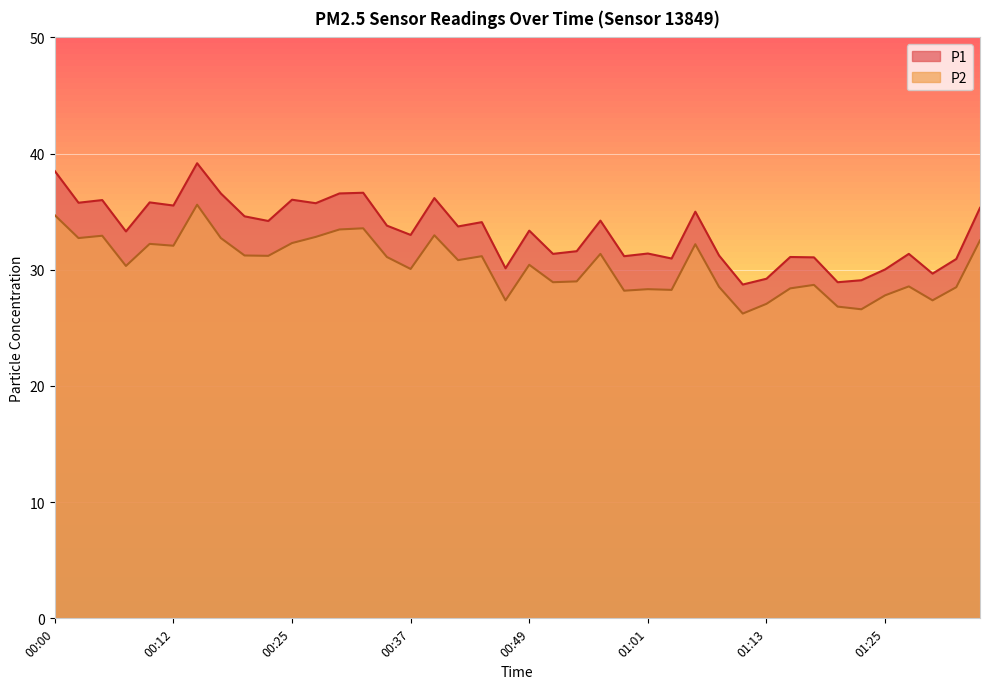

True or false: P2 and P1 intersect in this chart.

False